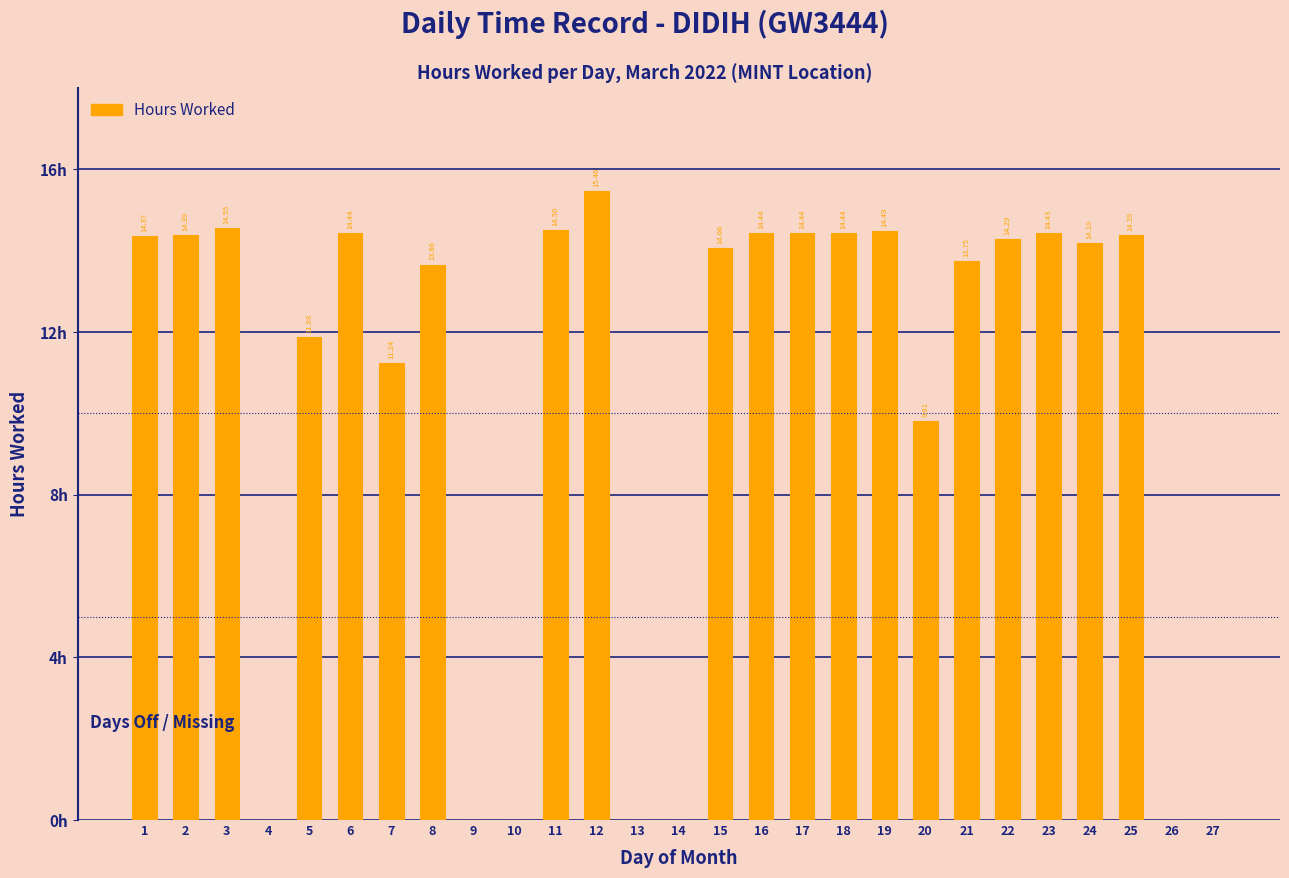

What is the value of the 20th bar from the left?

9.8